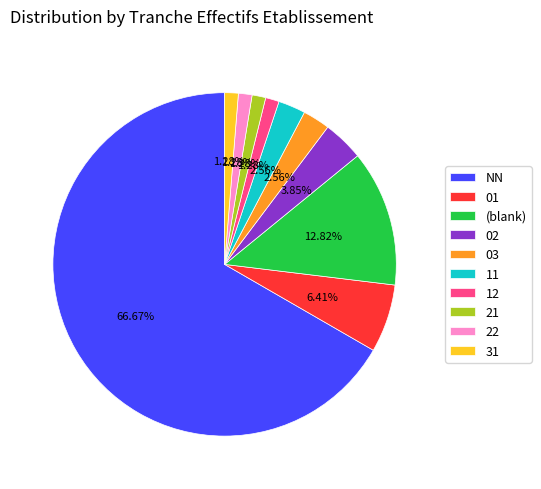

Count the number of slices in the pie.

10